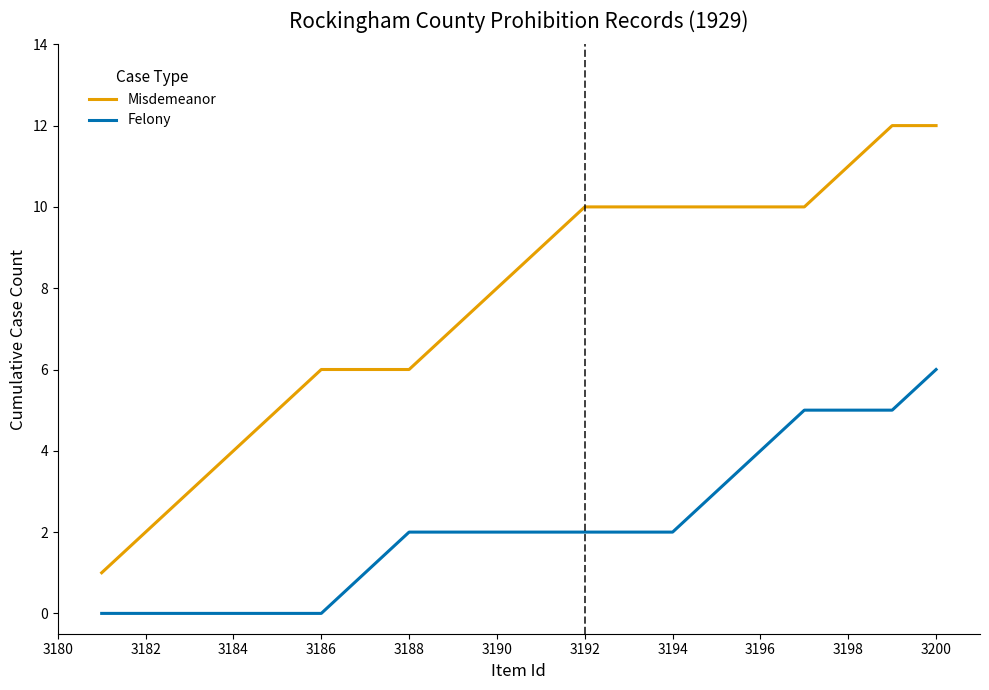

Which series has the largest range (max minus min)?

Misdemeanor